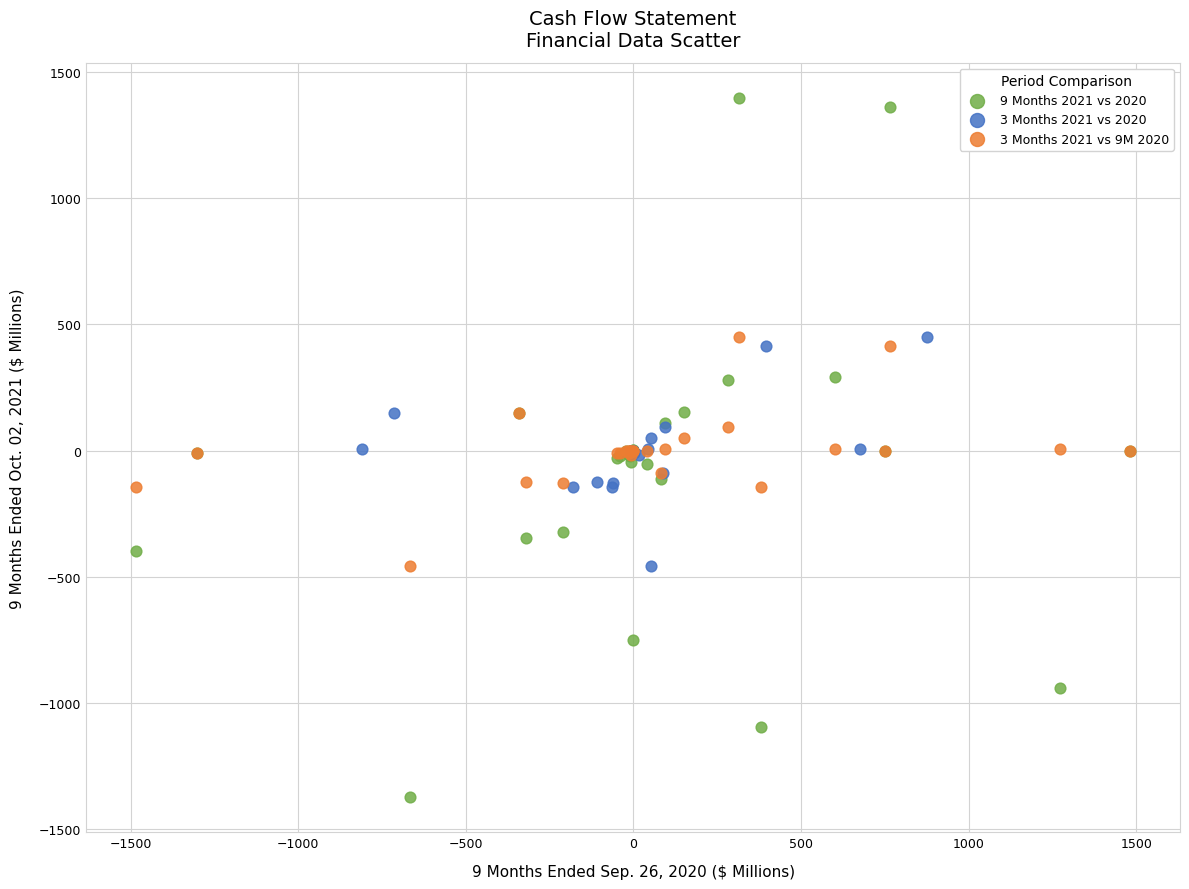

Which series contains the lowest Y value?

9 Months 2021 vs 2020